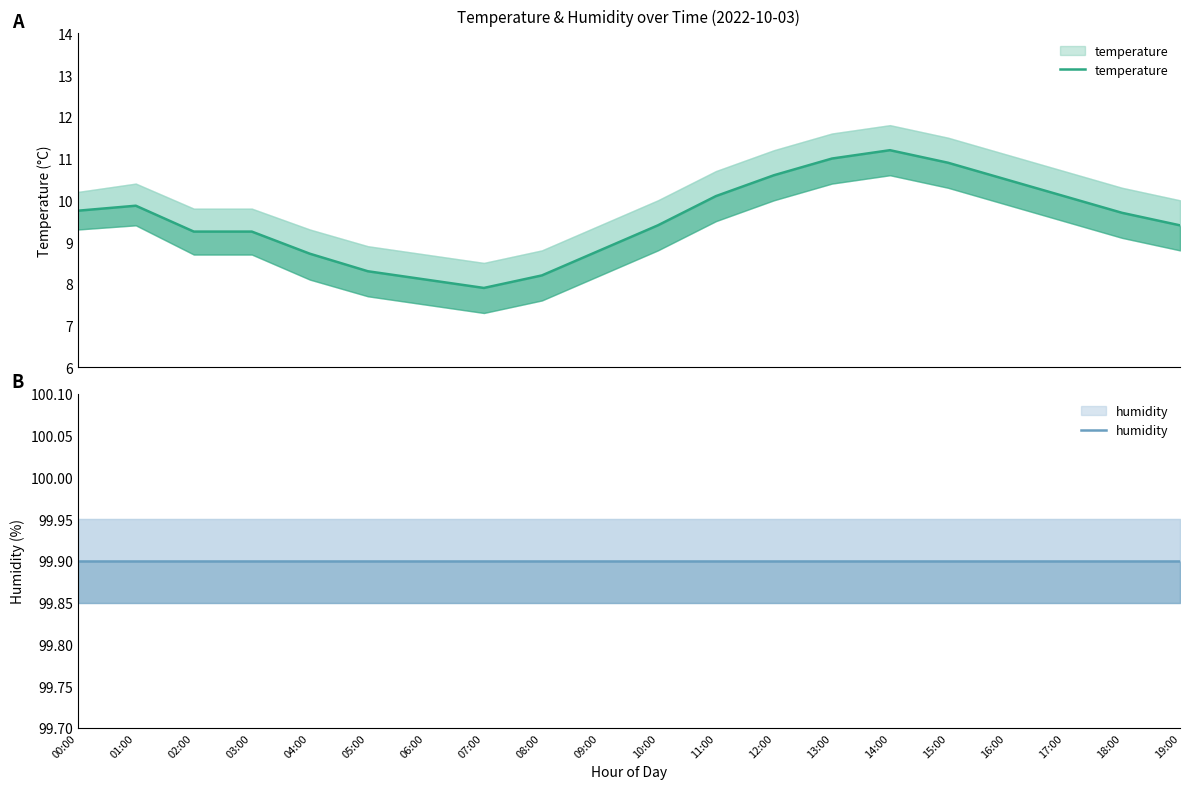

Reading left to right, extract all data points from this chart.

temperature: 9.8	9.9	9.2	9.2	8.7	8.3	8.1	7.9	8.2	8.8	9.4	10.1	10.6	11.0	11.2	10.9	10.5	10.1	9.7	9.4
humidity: 99.9	99.9	99.9	99.9	99.9	99.9	99.9	99.9	99.9	99.9	99.9	99.9	99.9	99.9	99.9	99.9	99.9	99.9	99.9	99.9